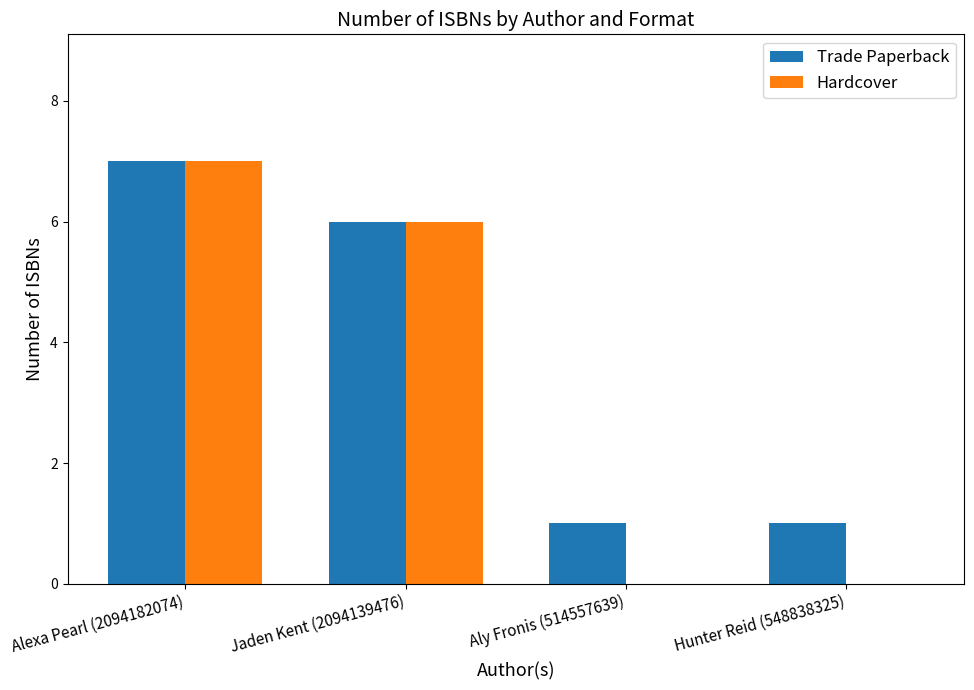

What is the sum of all Hardcover values?

13